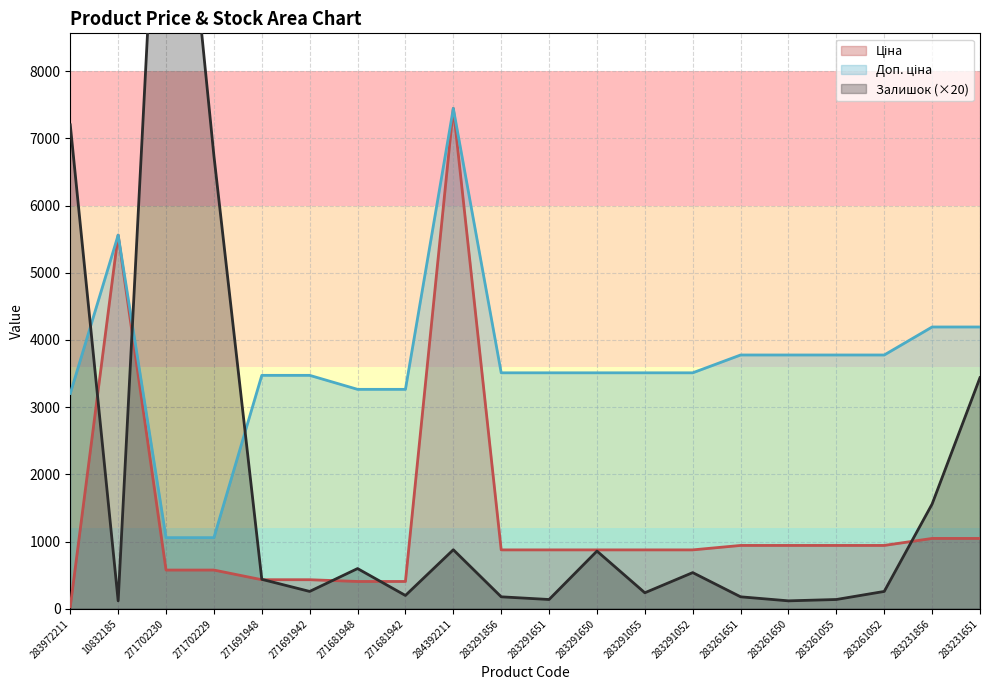

Where do Доп. ціна and Залишок first cross each other?

283972211 and 10832185